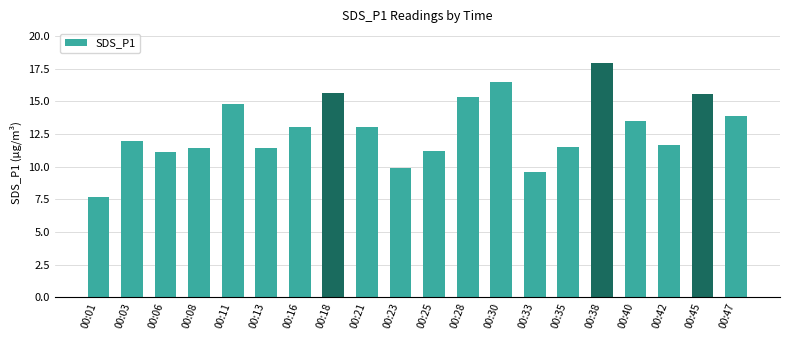

True or false: the data shows 3.7 at 00:47.

False